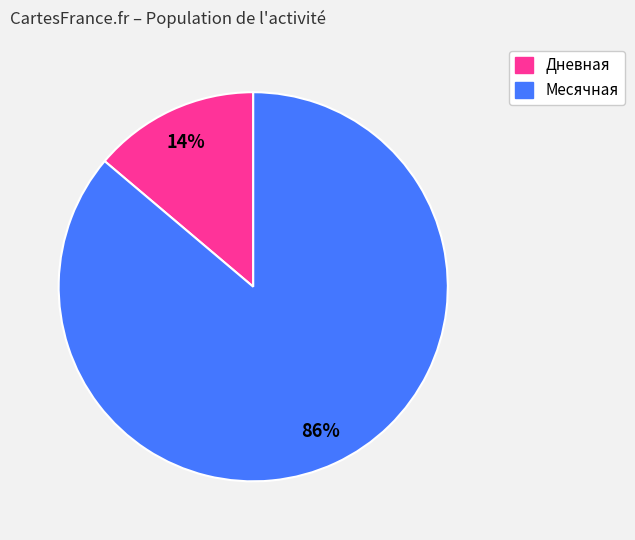

To the nearest percent, what is the difference between the largest and smallest slice percentages?

72%